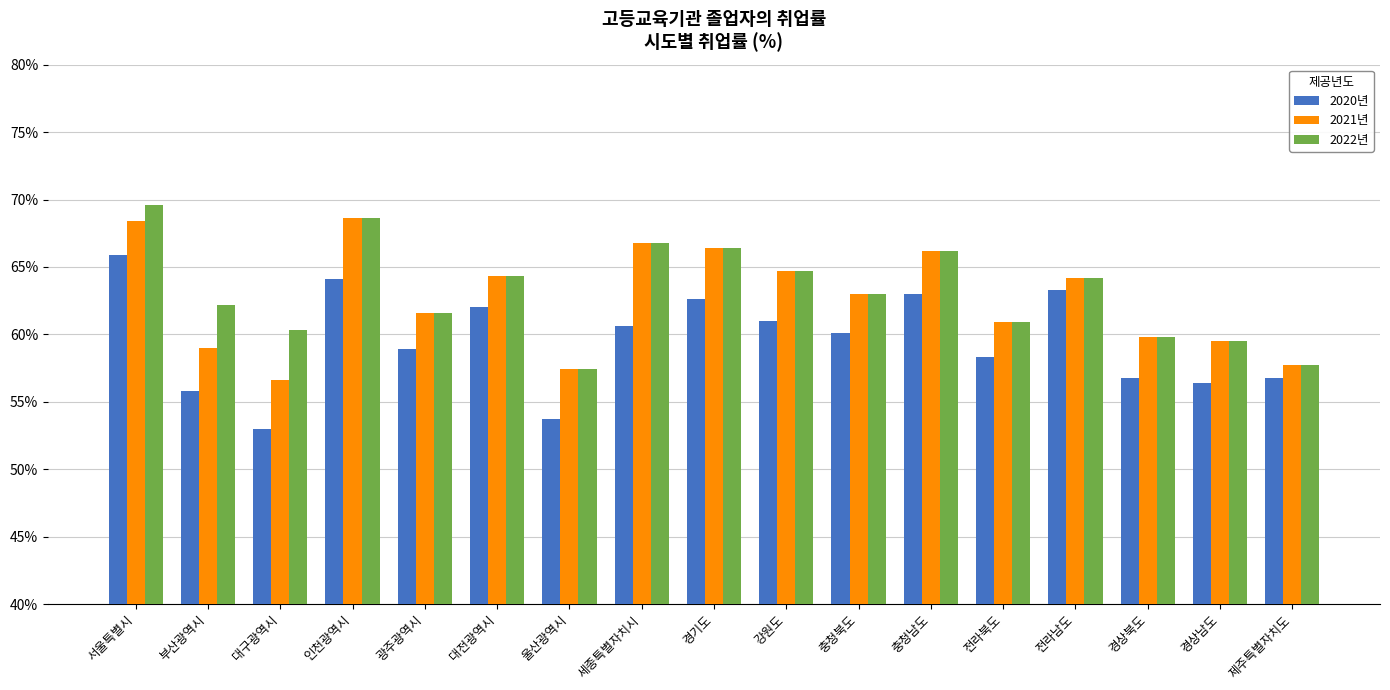

How many data points in 2022년 are less than 63?

8